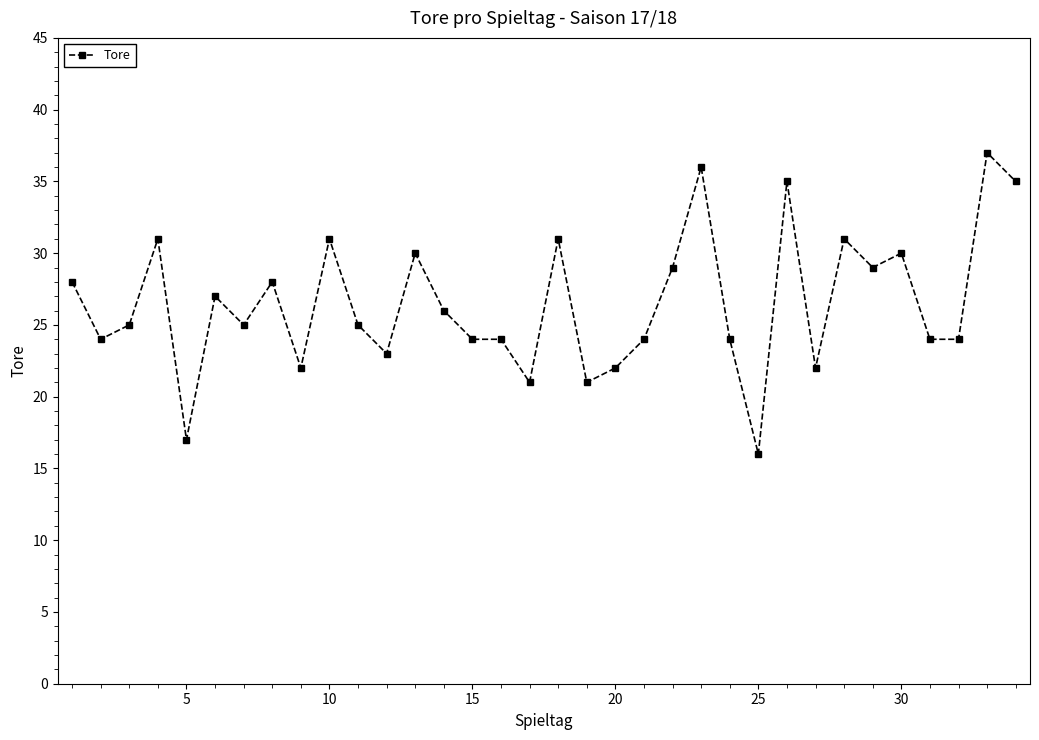

What is the difference between the second highest and minimum values?

20